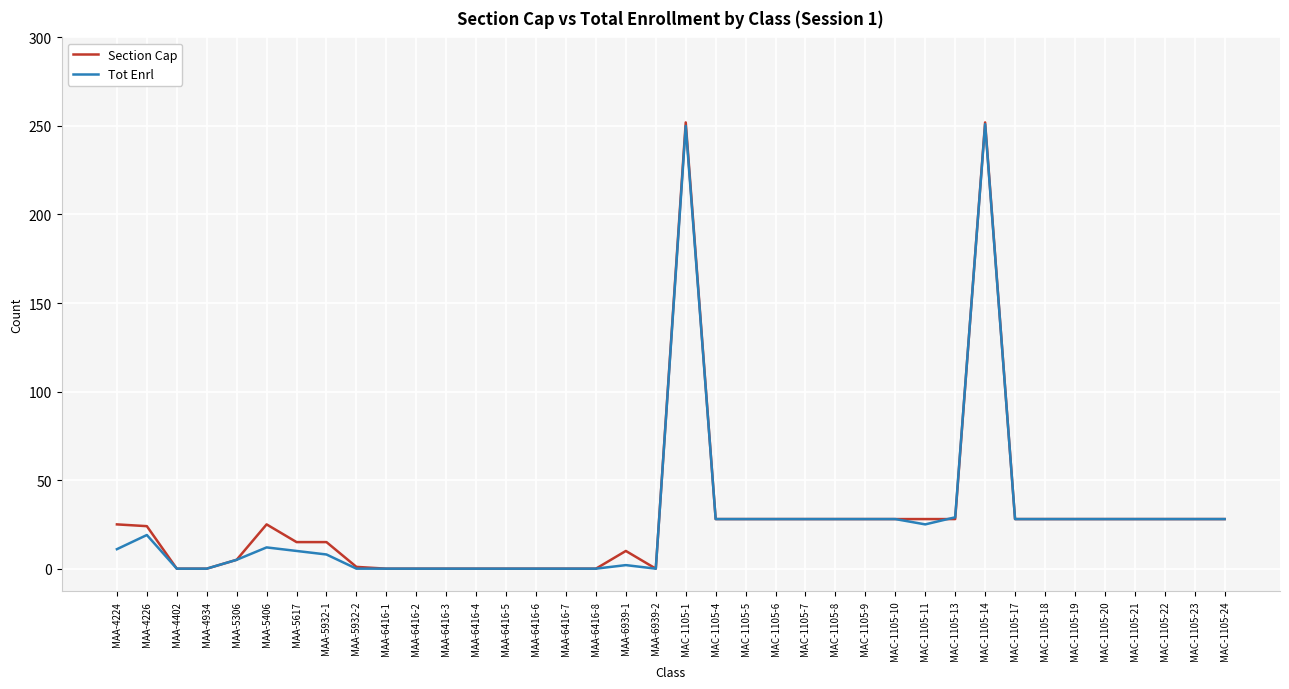

True or false: Section Cap has more than 2 points higher than both neighbors.

True